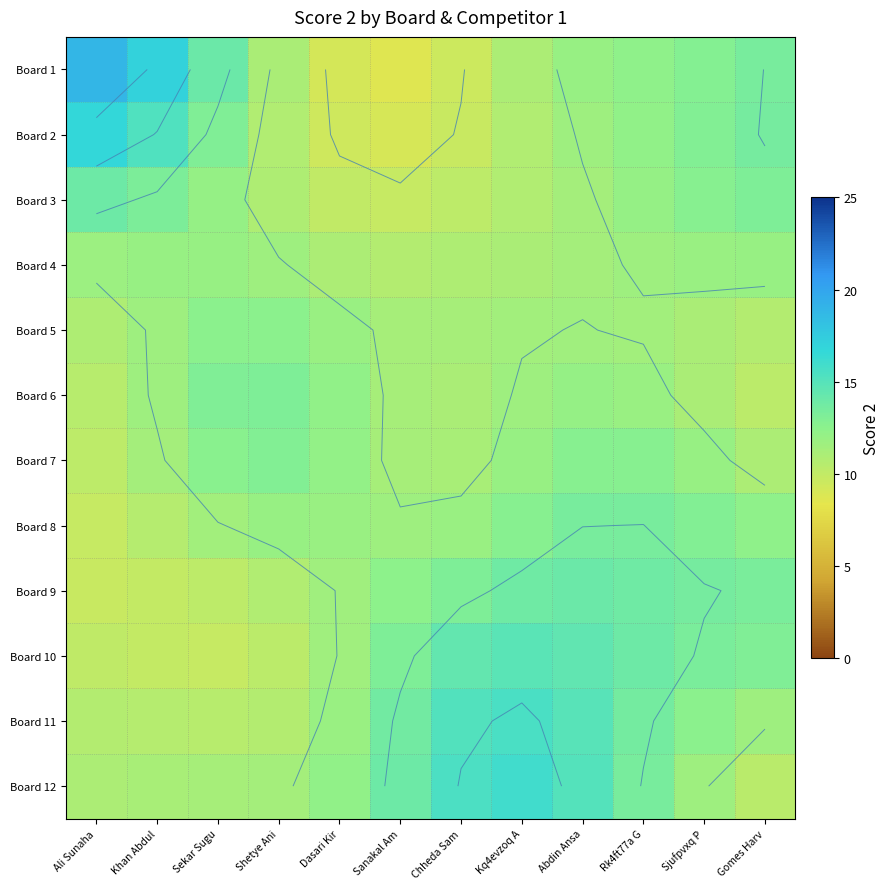

What is the maximum value for Board 9?

14.0